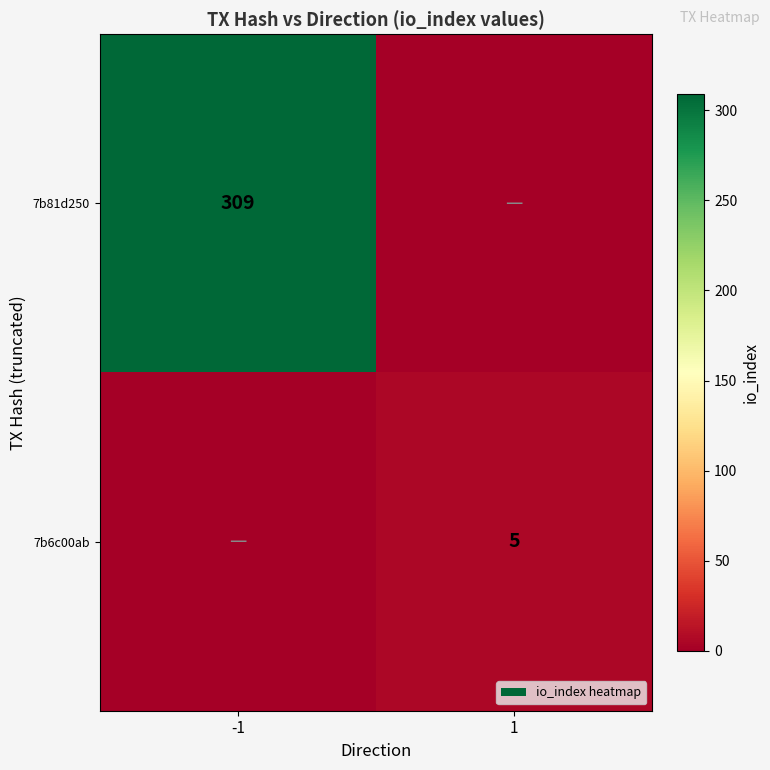

Is it true that 7b6c00ab equals 5 at 1?

True